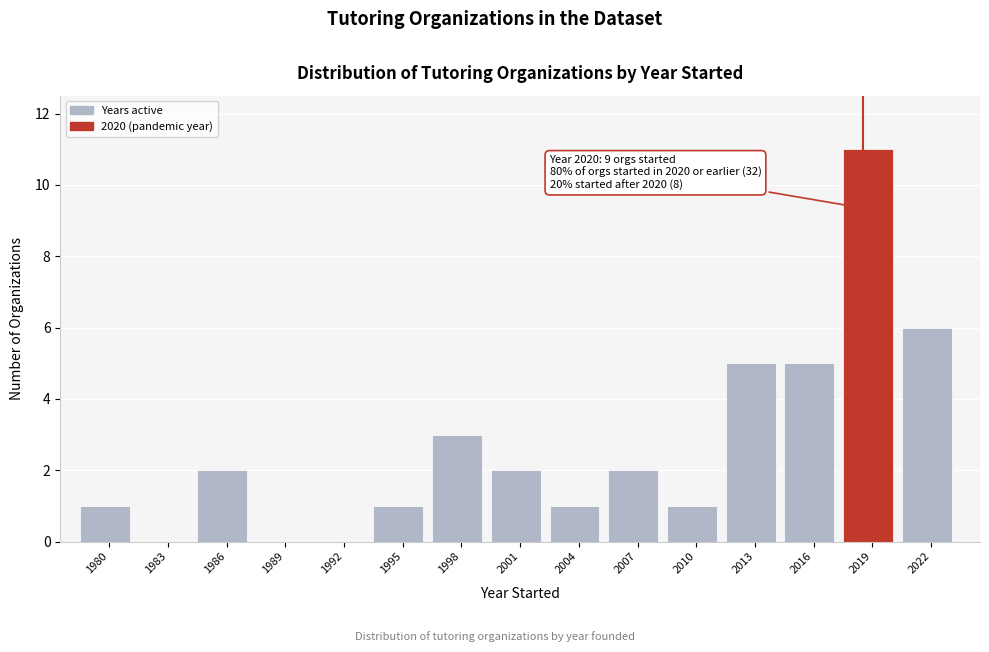

Reading left to right, transcribe all the data shown in this chart.

1980=1	1983=0	1986=2	1989=0	1992=0	1995=1	1998=3	2001=2	2004=1	2007=2	2010=1	2013=5	2016=5	2019=11	2022=6